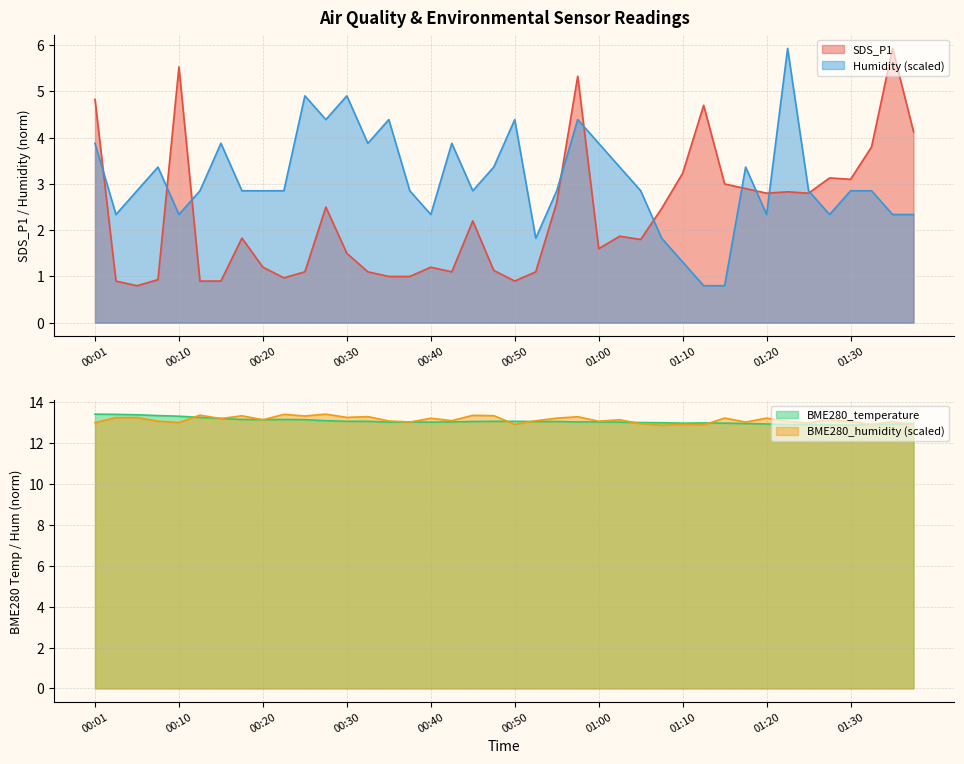

Reading left to right, what are all the values shown in this chart?

SDS_P1: 4.8	0.9	0.8	0.9	5.5	0.9	0.9	1.8	1.2	1.0	1.1	2.5	1.5	1.1	1.0	1.0	1.2	1.1	2.2	1.1	0.9	1.1	2.6	5.3	1.6	1.9	1.8	2.5	3.2	4.7	3.0	2.9	2.8	2.8	2.8	3.1	3.1	3.8	5.9	4.1
Humidity: 3.9	2.3	2.9	3.4	2.3	2.9	3.9	2.9	2.9	2.9	4.9	4.4	4.9	3.9	4.4	2.9	2.3	3.9	2.9	3.4	4.4	1.8	2.9	4.4	3.9	3.4	2.9	1.8	1.3	0.8	0.8	3.4	2.3	5.9	2.9	2.3	2.9	2.9	2.3	2.3
BME280_temperature: 13.4	13.4	13.4	13.3	13.3	13.2	13.2	13.2	13.1	13.2	13.1	13.1	13.1	13.1	13.0	13.0	13.0	13.0	13.1	13.1	13.1	13.1	13.1	13.0	13.0	13.0	13.0	13.0	13.0	13.0	13.0	12.9	12.9	12.9	12.9	12.9	12.9	12.9	12.9	13.0
BME280_humidity: 13.0	13.2	13.2	13.1	13.0	13.4	13.2	13.3	13.1	13.4	13.3	13.4	13.3	13.3	13.1	13.0	13.2	13.1	13.4	13.3	12.9	13.1	13.2	13.3	13.1	13.1	12.9	12.9	12.9	12.9	13.2	13.0	13.2	13.1	13.0	13.1	13.0	12.9	13.0	12.9